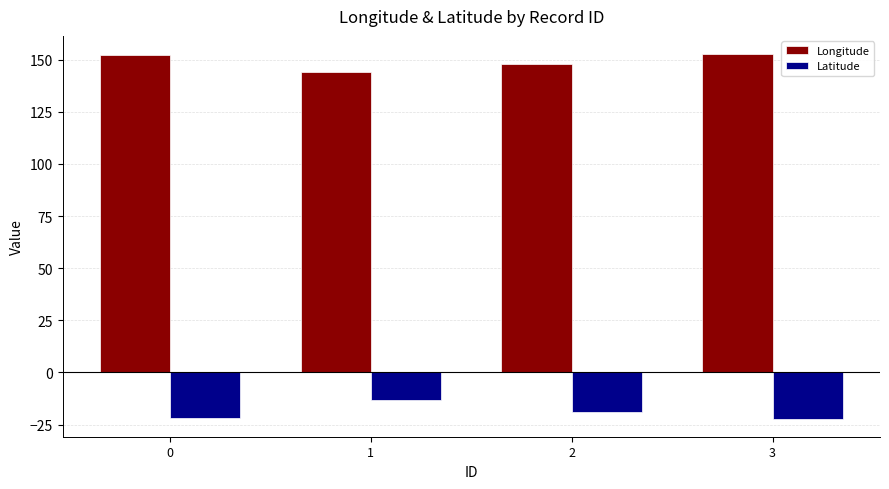

What is the minimum value for Latitude?

-22.1